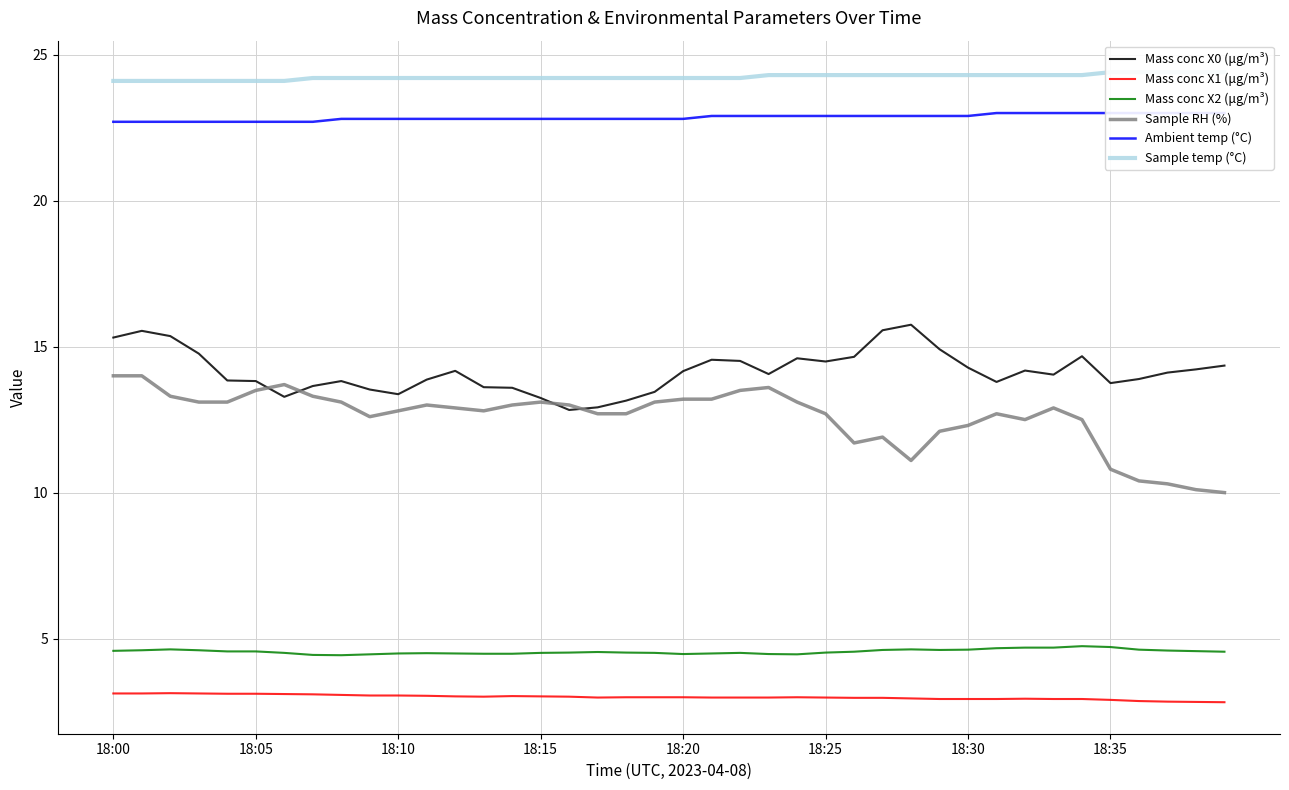

True or false: Mass conc X0 (μg/m³) and Mass conc X1 (μg/m³) cross at least once.

False